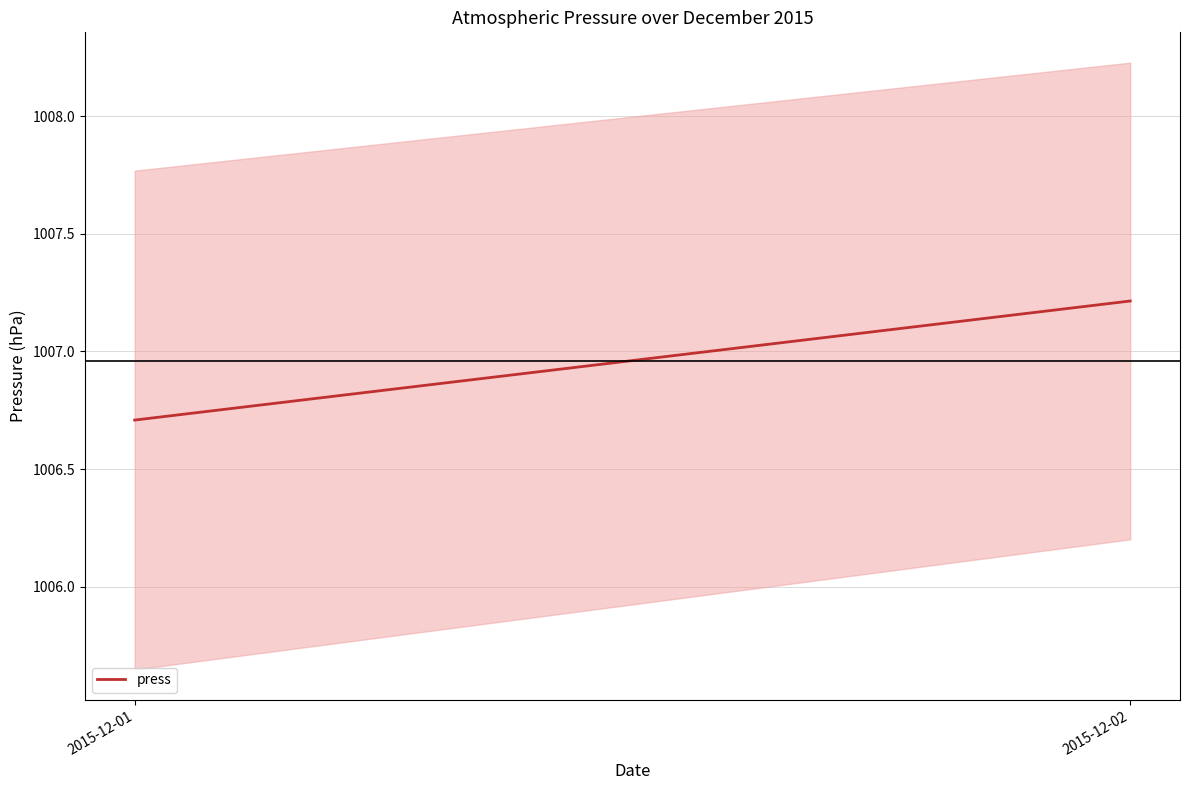

Reading right to left, what are all the values shown in this chart?

2015-12-02=1007.2	2015-12-01=1006.7